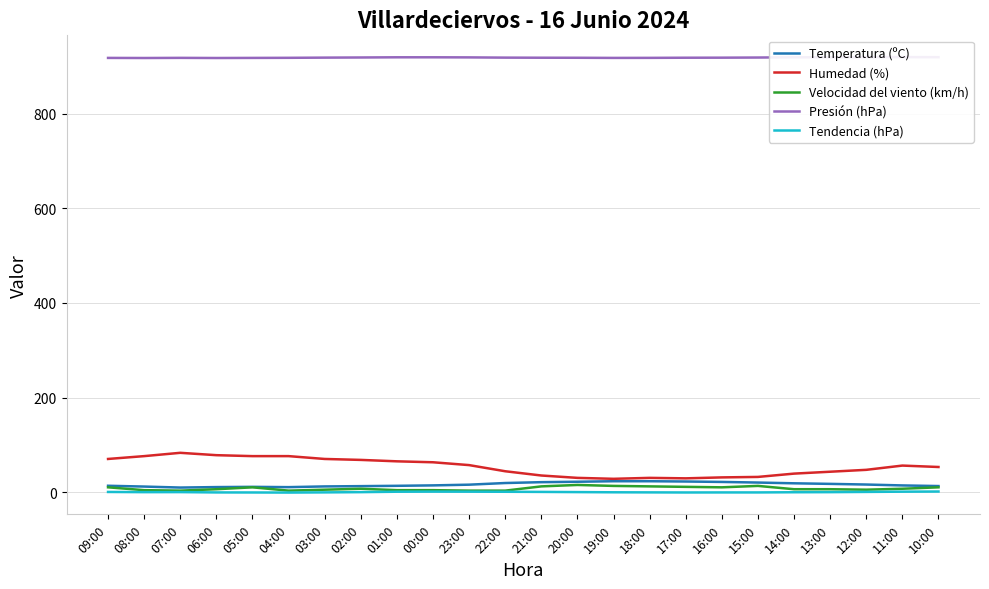

Is the value of Presión (hPa) at 03:00 greater than the value of Humedad (%) at 12:00?

Yes